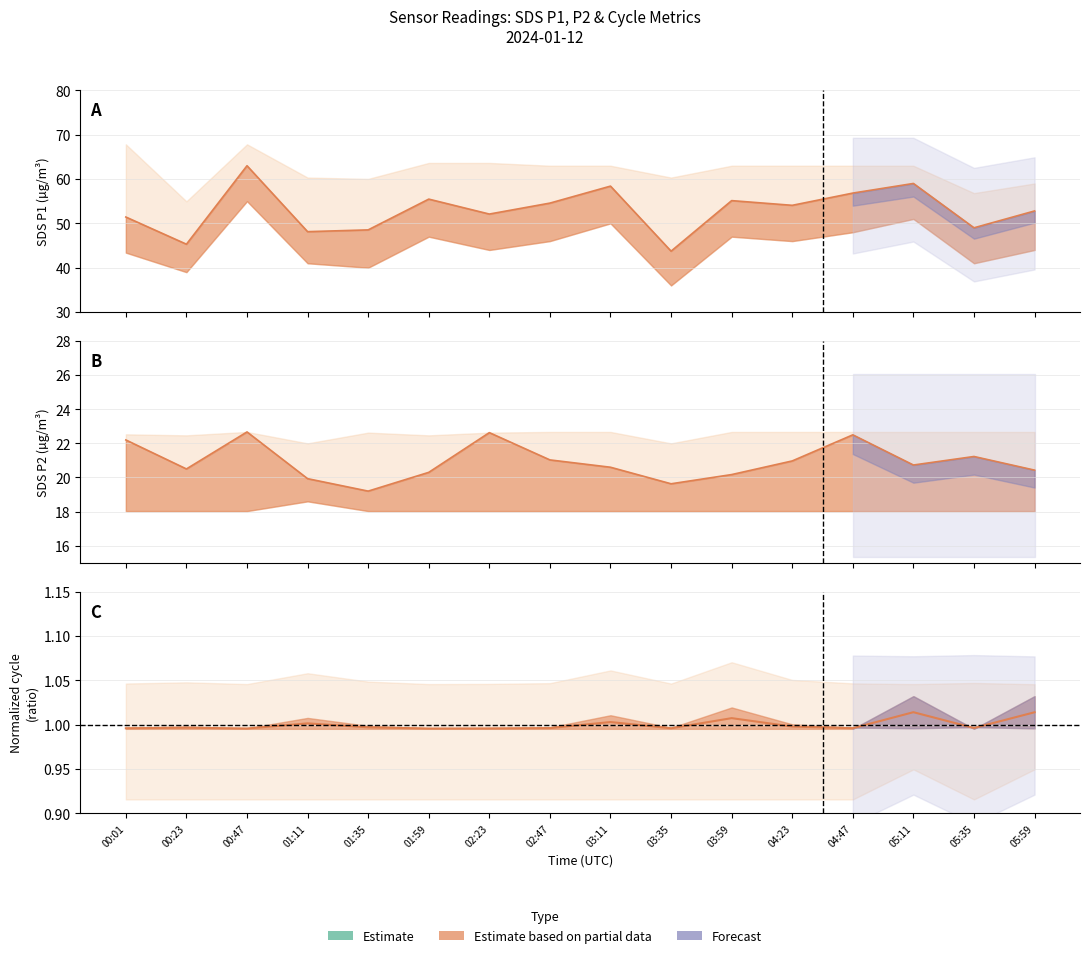

What is the sum of the SDS_P2 values at 02:47 and 05:35?

42.3